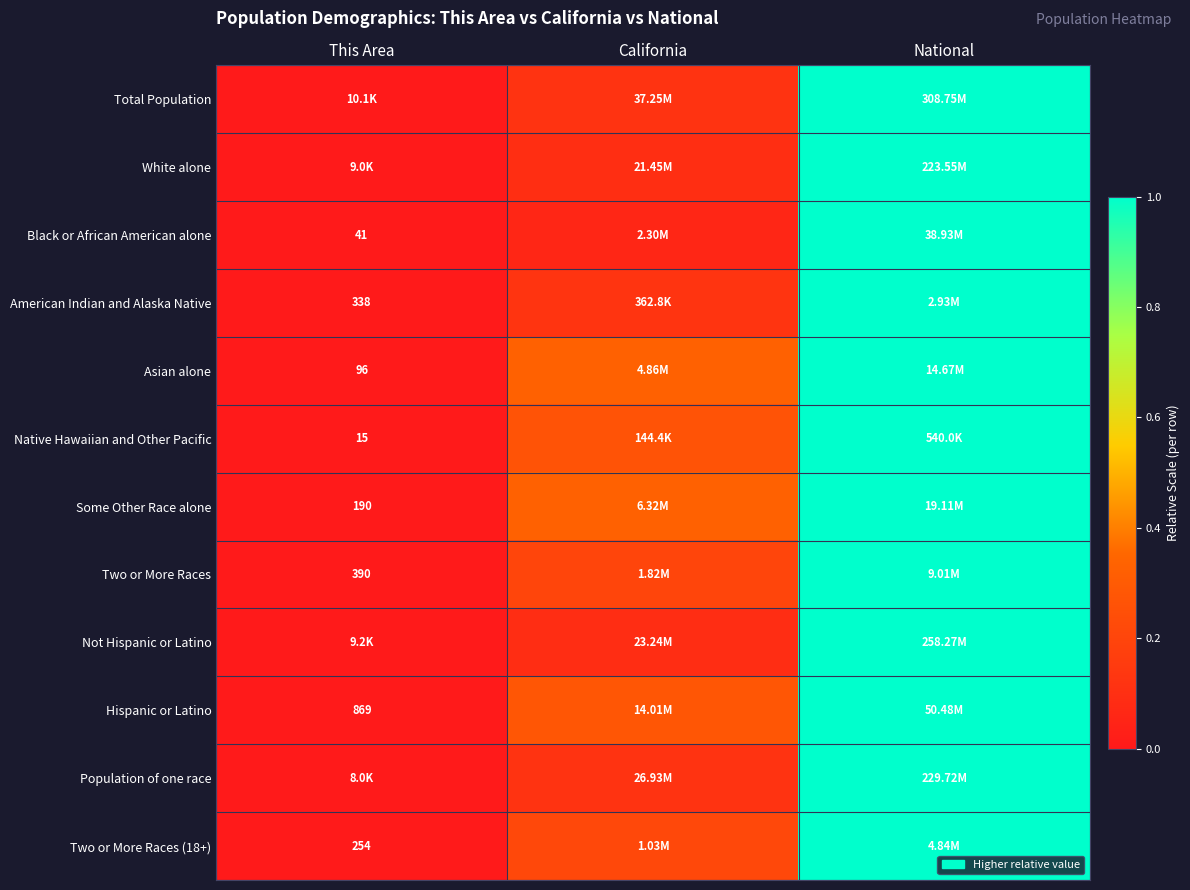

Is the value of Asian alone at This Area greater than the value of Some Other Race alone at This Area?

No